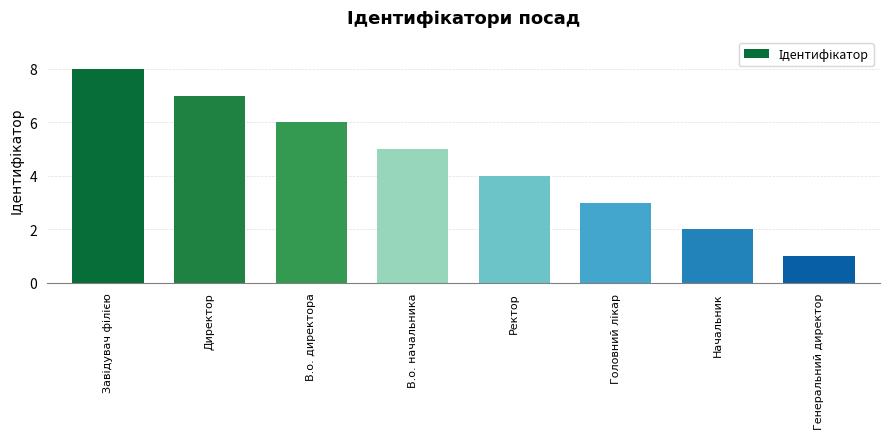

How many data points does each series have?

8